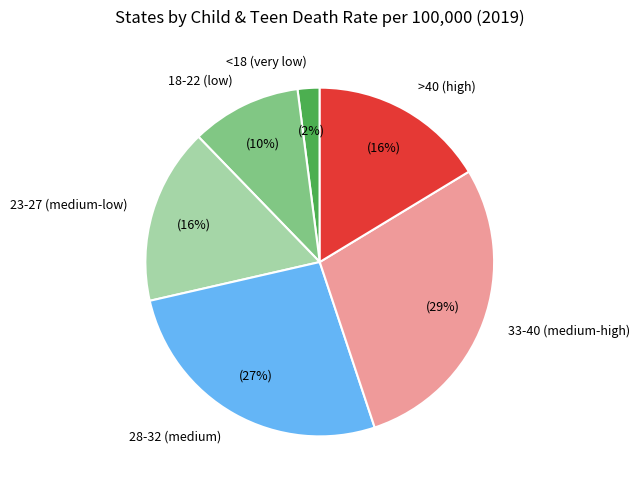

What percentage is the 33-40 (medium-high) slice, to the nearest percent?

29%